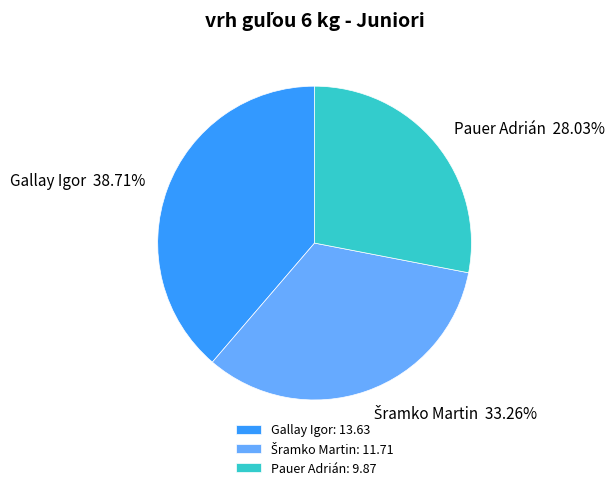

Does Pauer Adrián represent more than half of the total?

No